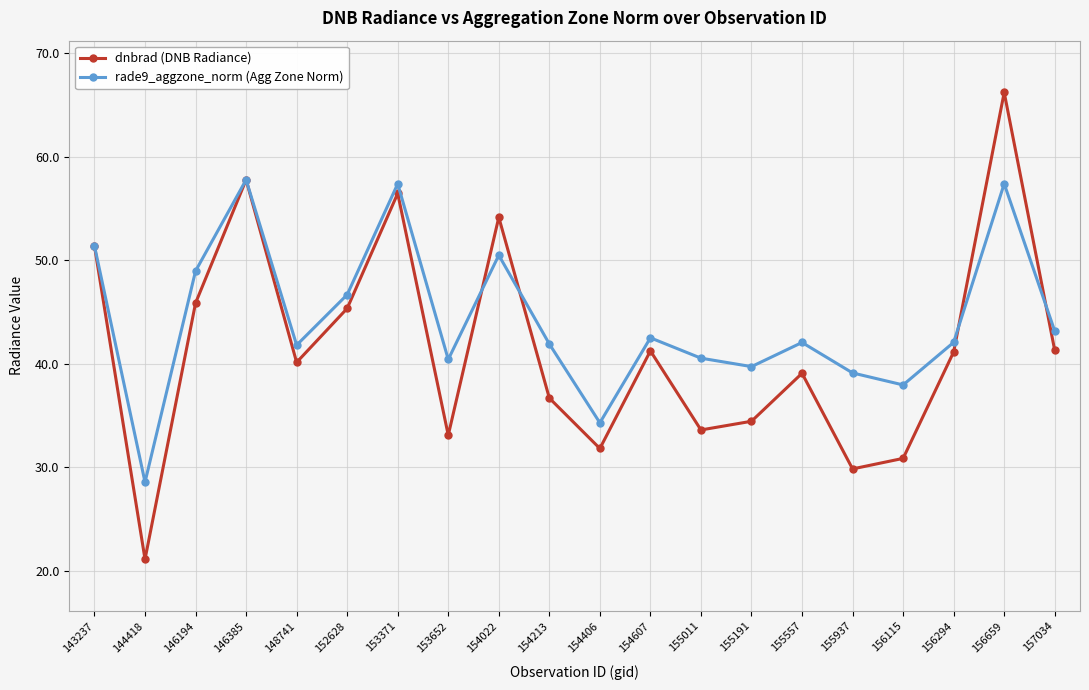

What is the smallest value displayed?

21.1